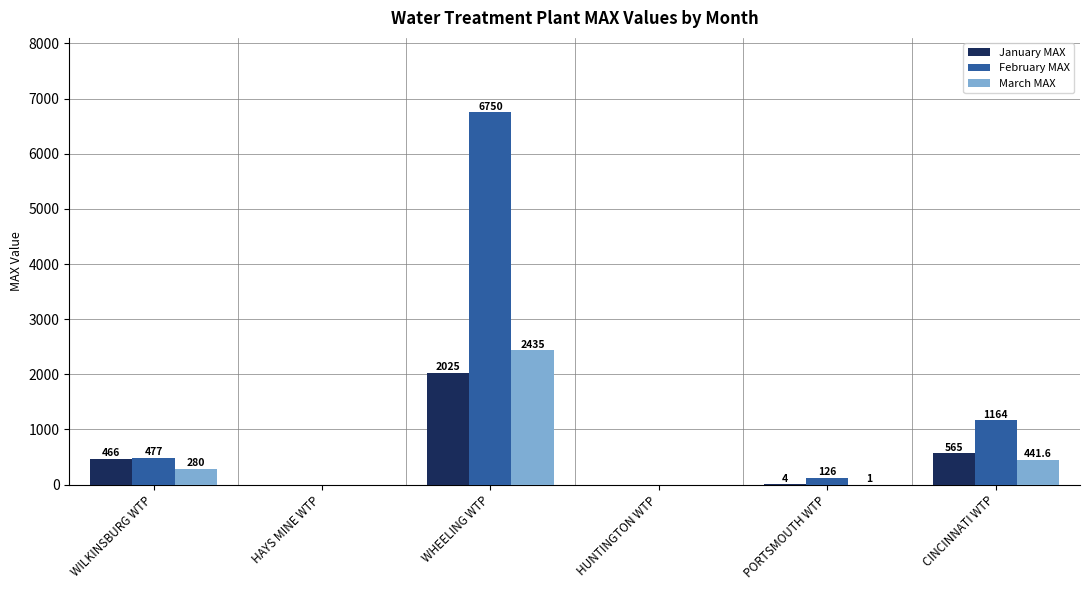

Which category has the highest value in the February MAX series?

WHEELING WTP